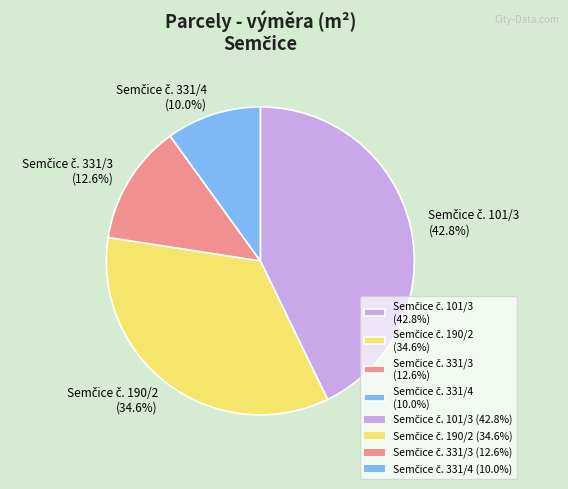

Does any single category account for the majority?

No